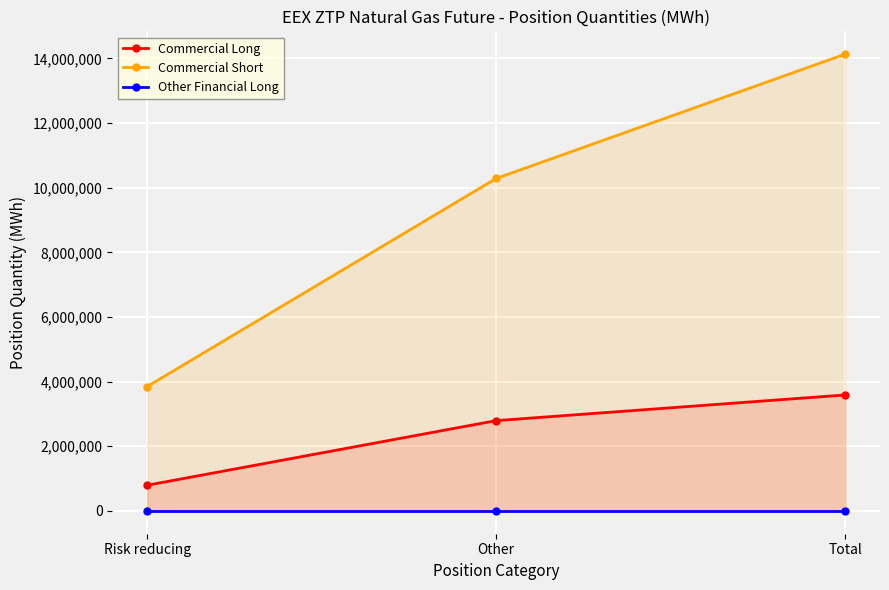

Which has a higher value, Risk reducing or Other?

Other